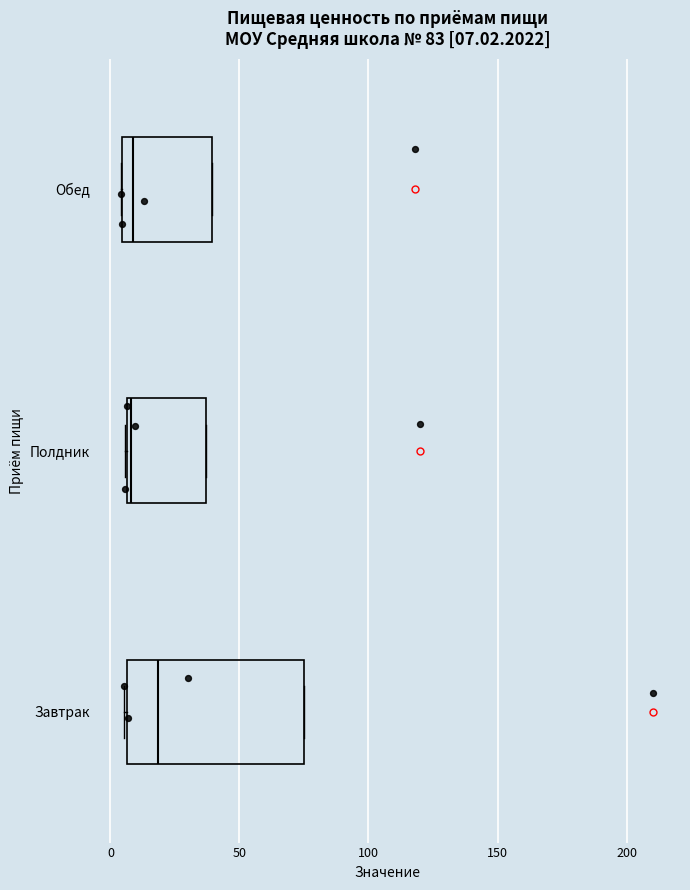

Comparing the boxes themselves (not the whiskers), which one is the widest?

Завтрак